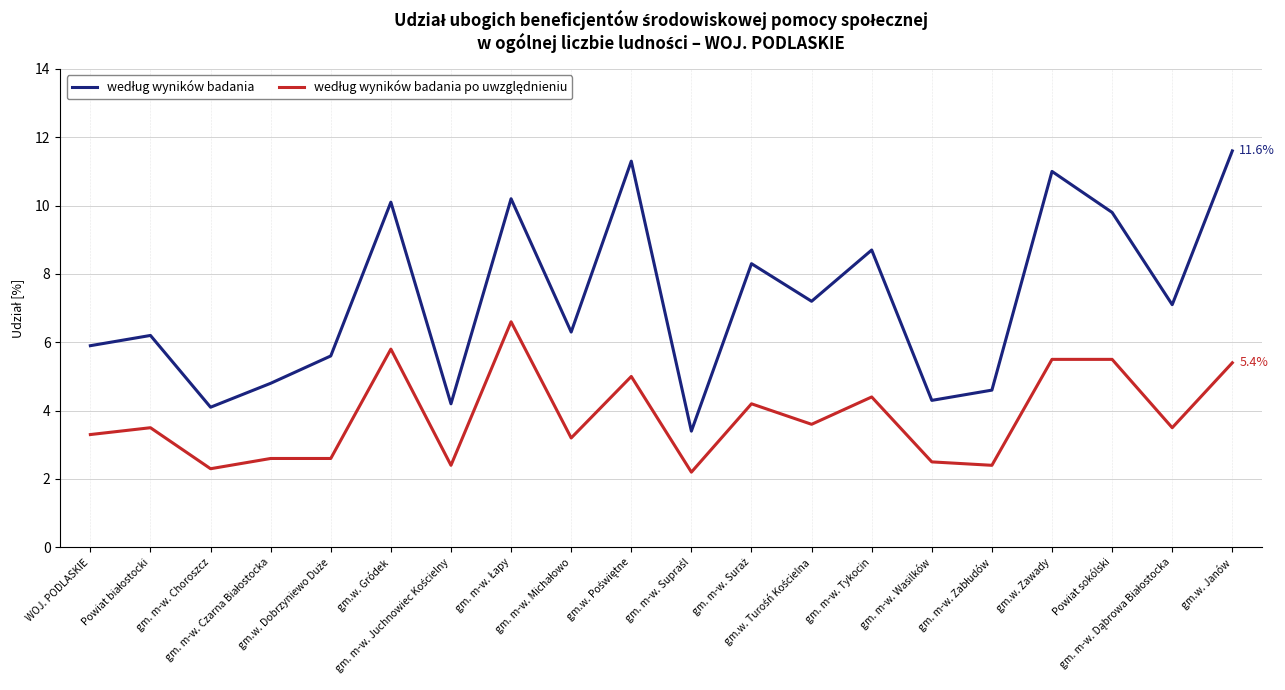

What is the minimum value shown in the chart?

2.2